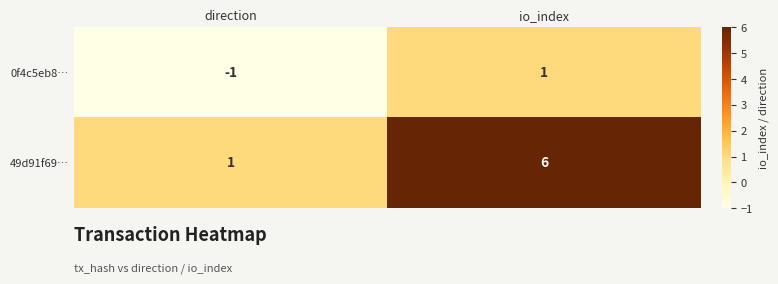

List the series in order of their overall mean, lowest first.

0f4c5eb8…, 49d91f69…